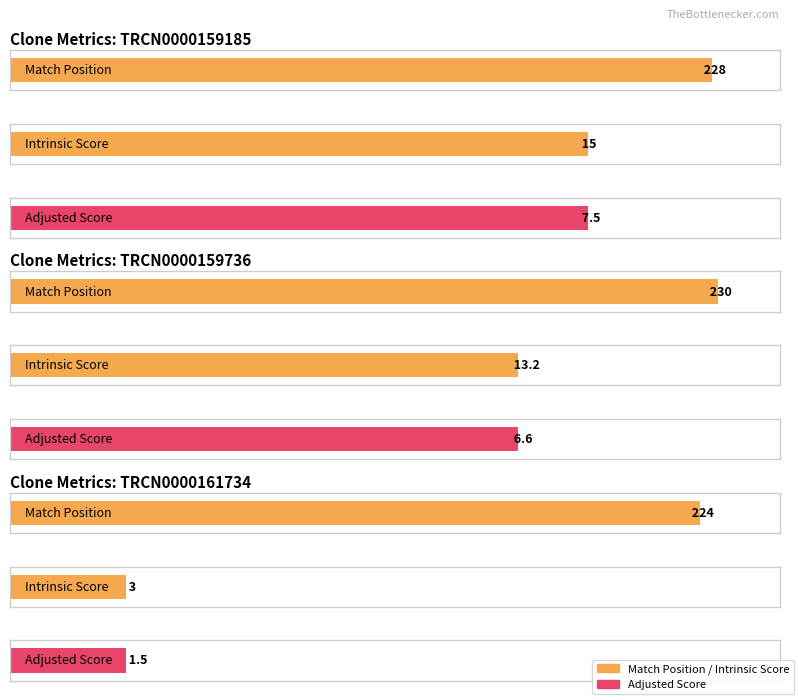

How many values in the Match Position series are below 228?

1